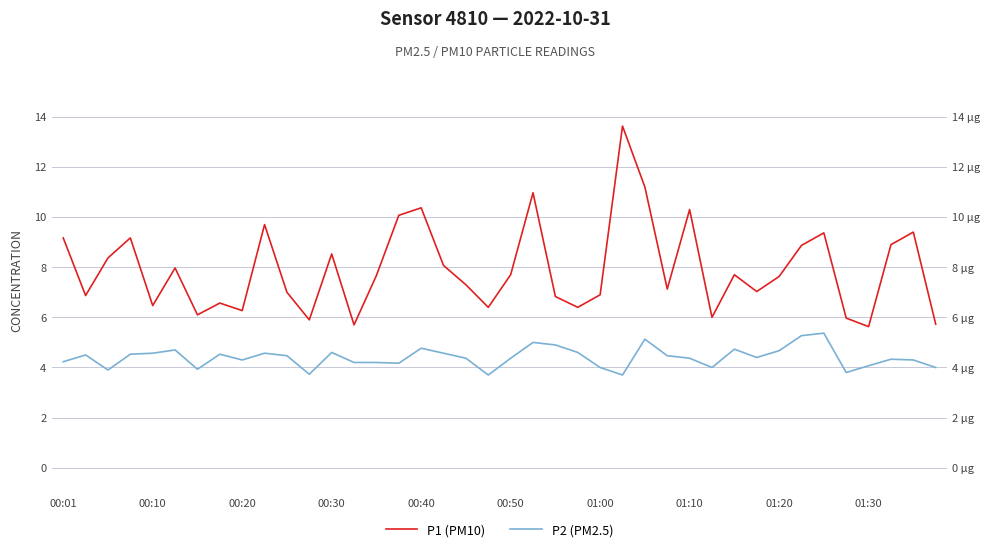

Rank the series by their maximum value, from lowest to highest.

P2 (PM2.5), P1 (PM10)